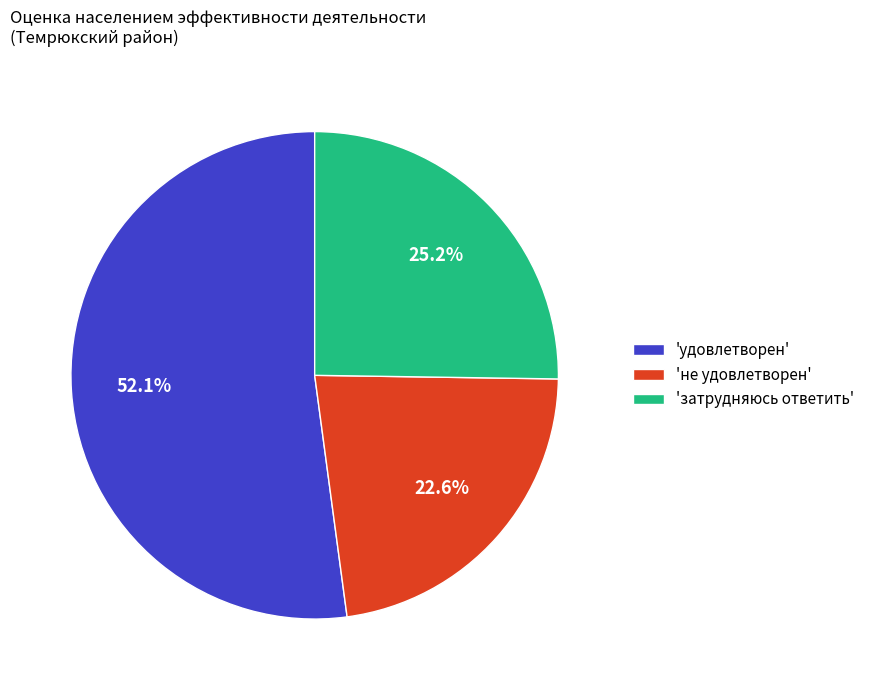

Is there a majority slice in this chart?

Yes